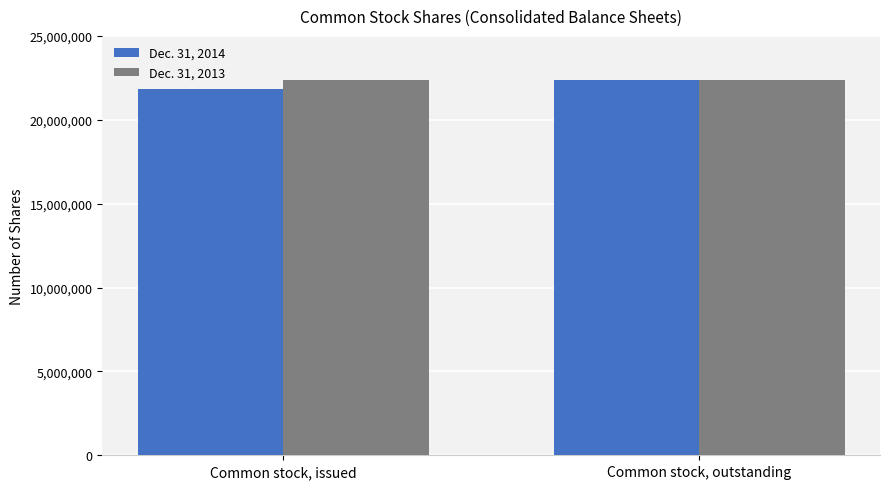

Reading left to right, transcribe all the data shown in this chart.

Dec. 31, 2014: 21843950	22349780
Dec. 31, 2013: 22349780	22349780